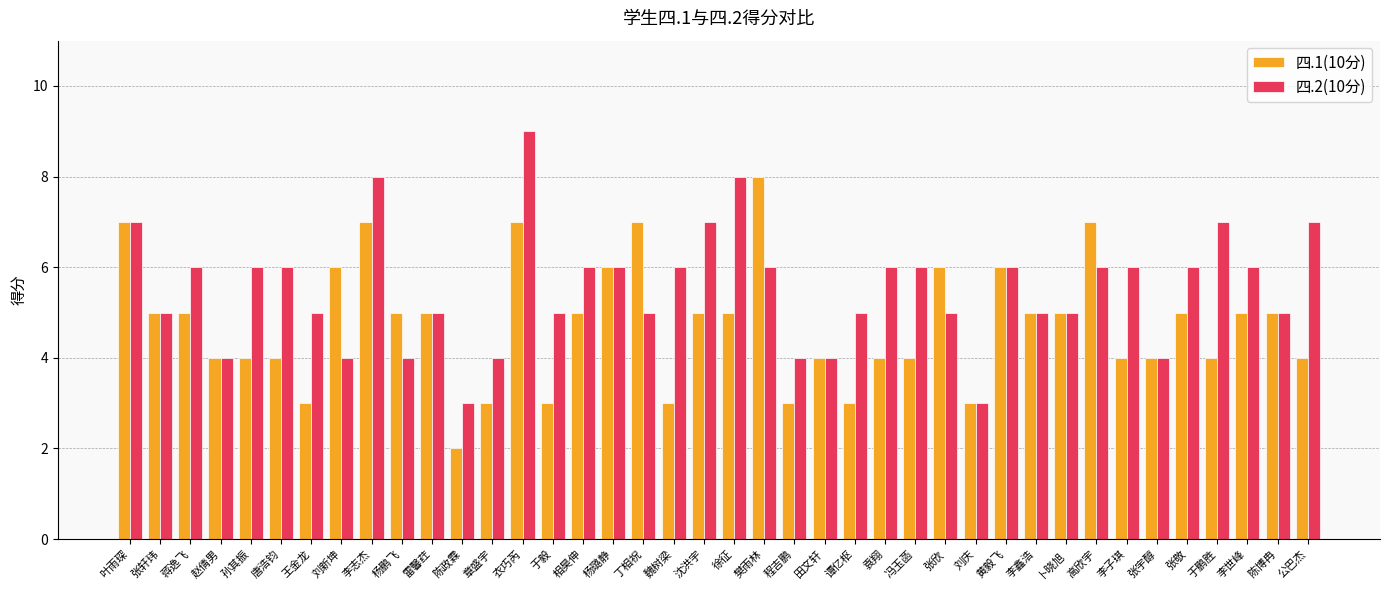

What is the approximate value of 四.2(10分) at 黄毅飞?

6